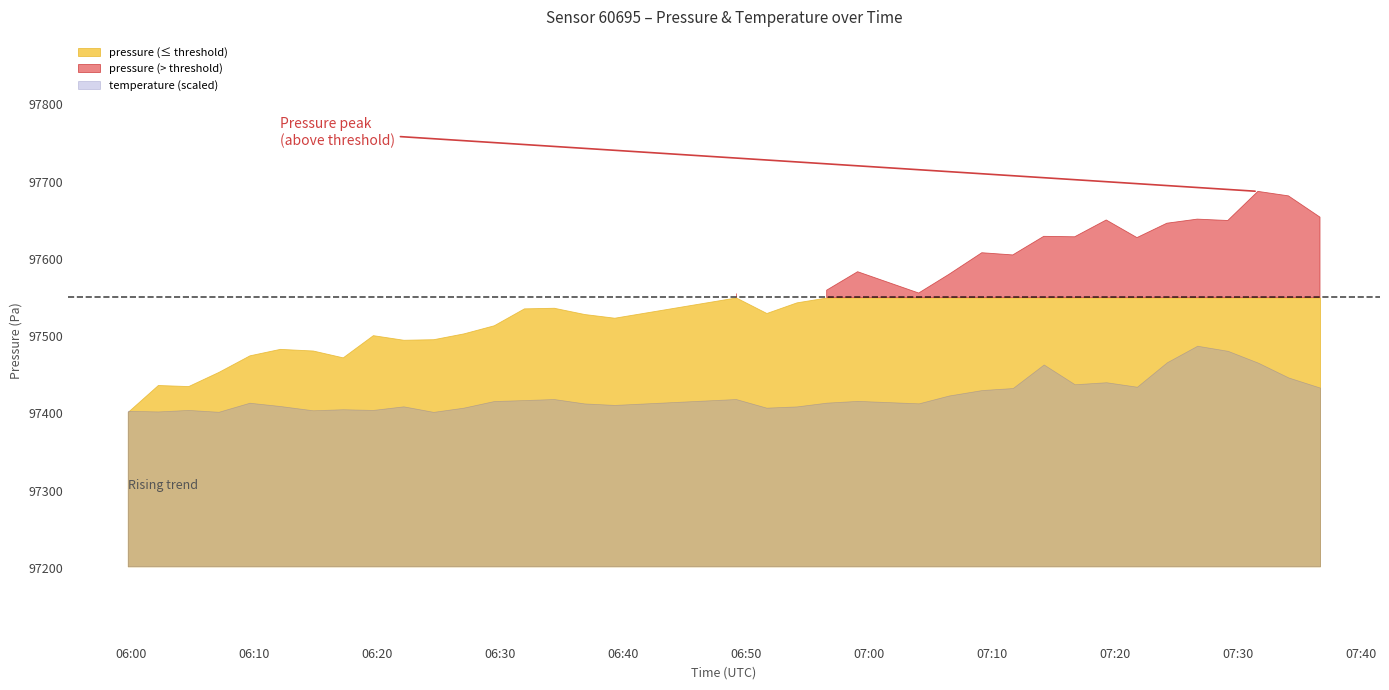

At how many categories does at least one series exceed 190?

36